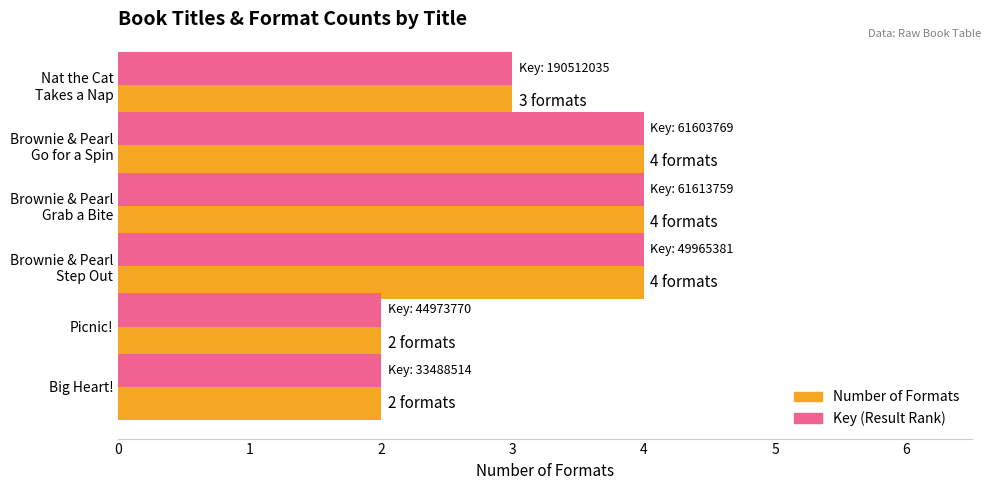

What is the greatest value displayed?

4